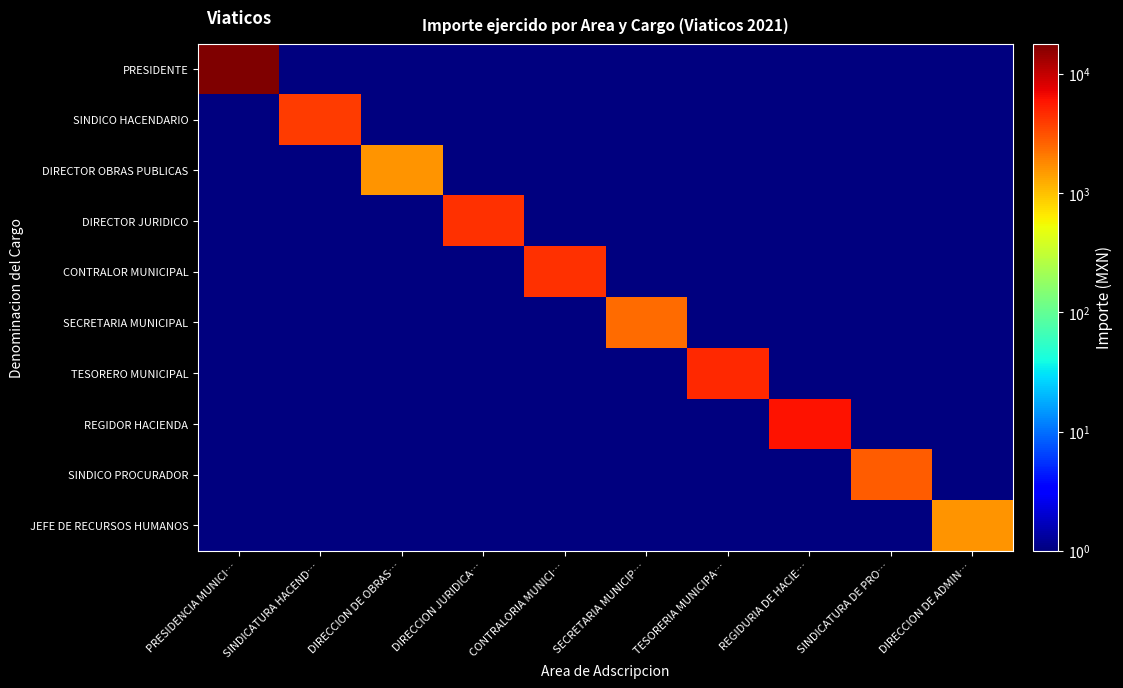

Which series changed the most between SINDICATURA HACEND… and REGIDURIA DE HACIE…?

REGIDOR HACIENDA